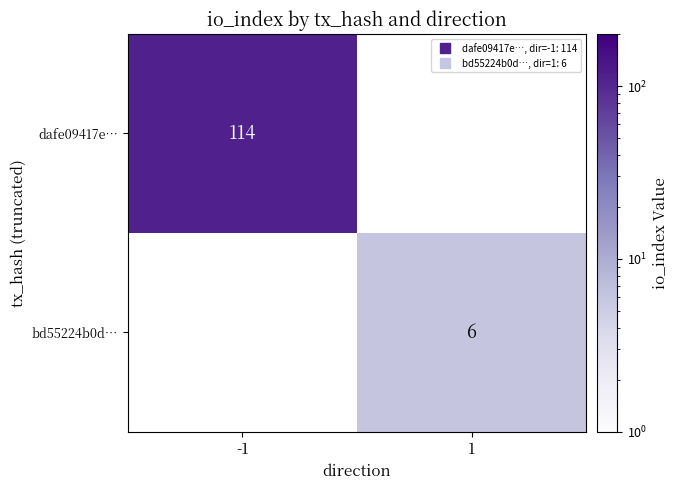

What is the smallest value displayed?

6.0